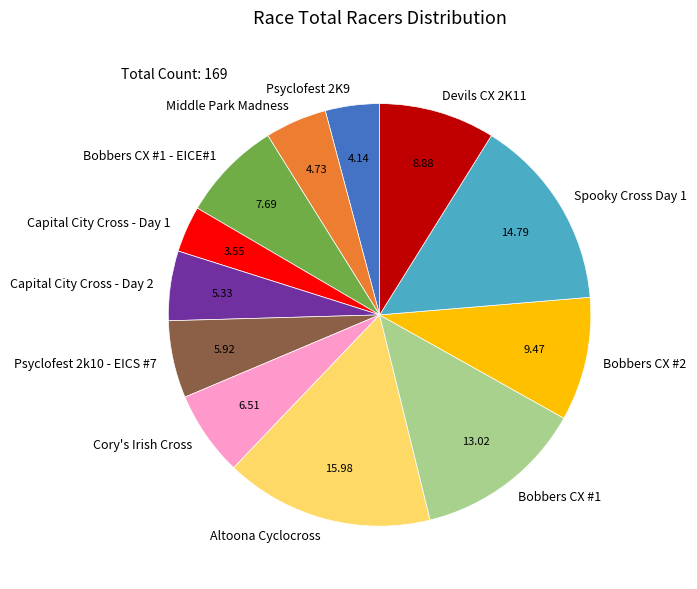

True or false: Altoona Cyclocross accounts for 16% of the total.

True